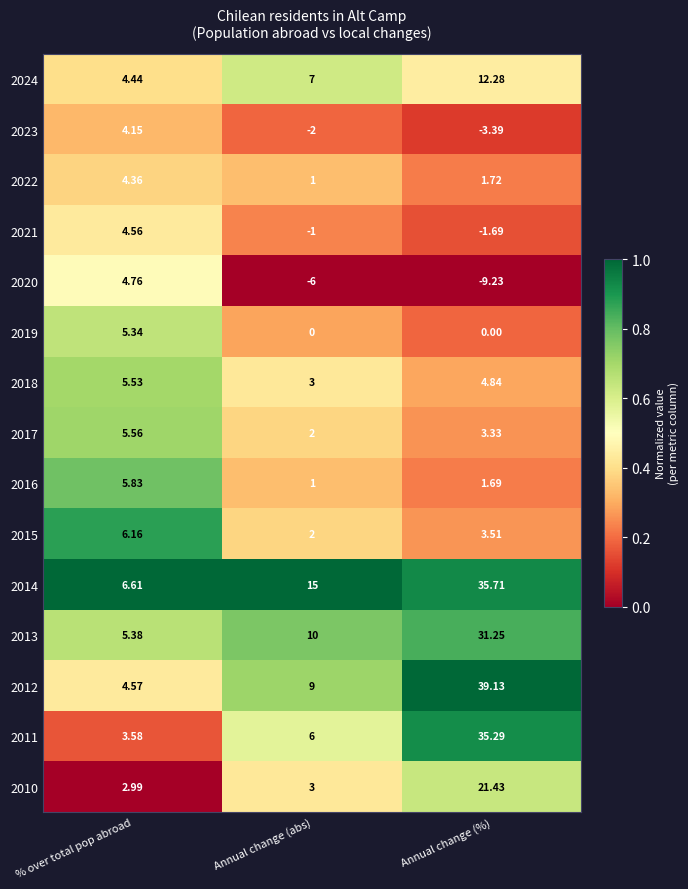

List the labels in order of 2016 value, largest first.

% over total pop abroad, Annual change (%), Annual change (abs)